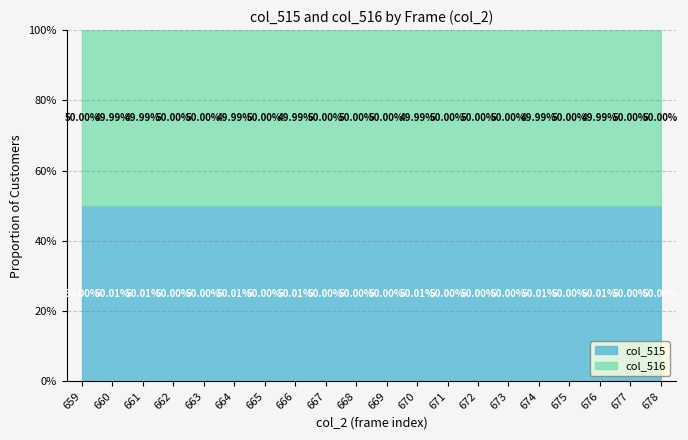

Which series has the widest spread of values?

col_516